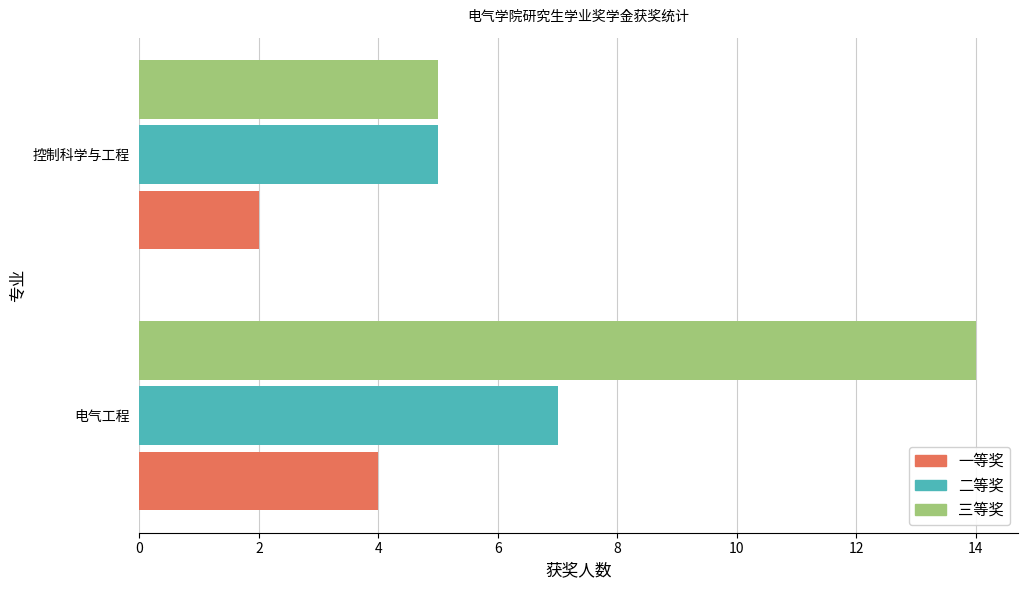

Which category has the lowest value across all series?

控制科学与工程